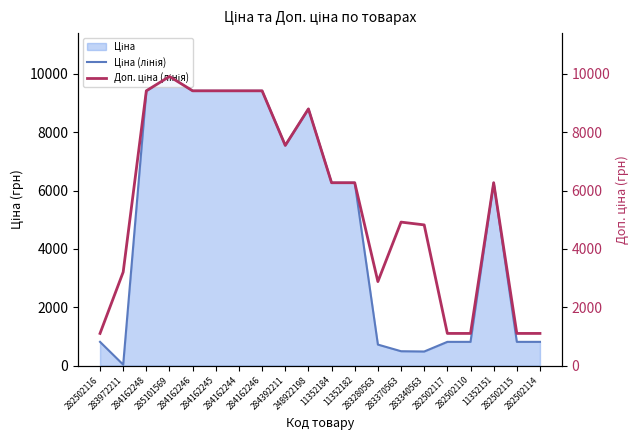

Count the number of categories in the chart.

20